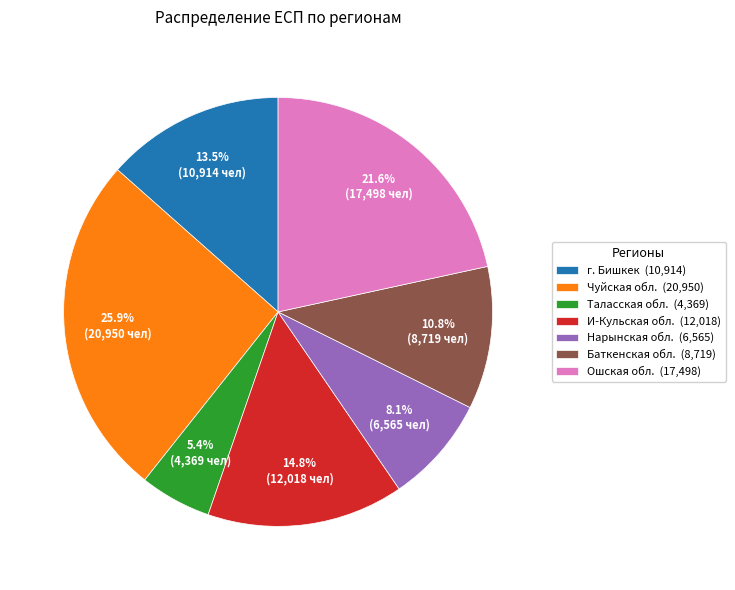

Which slice is the largest?

Чуйская обл.